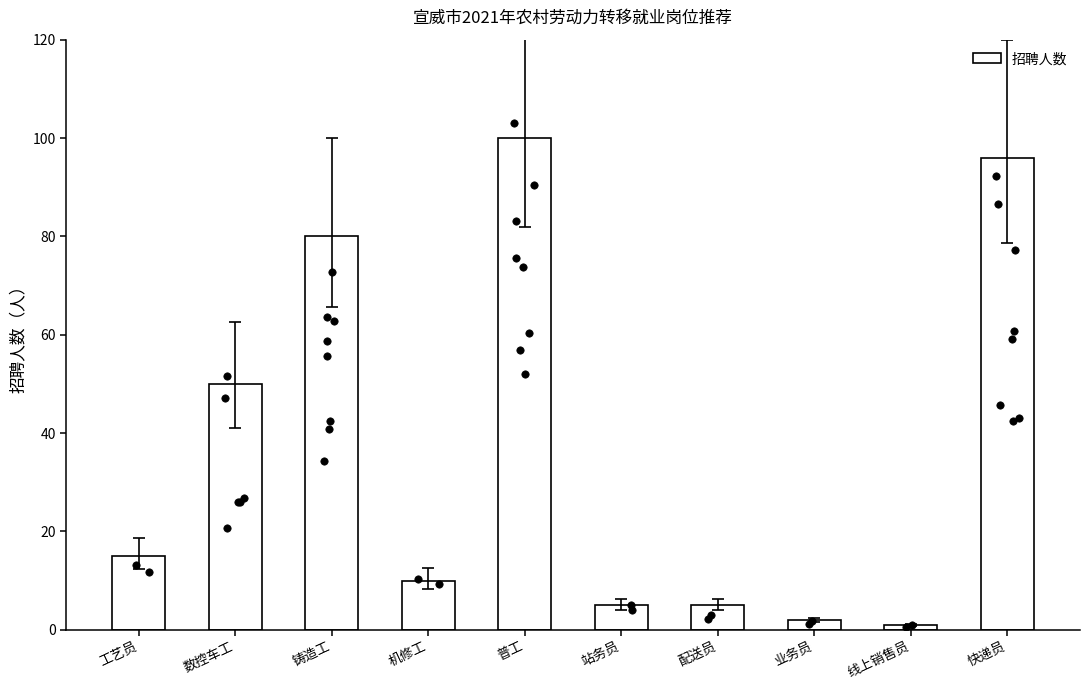

Which has a higher value, 配送员 or 普工?

普工